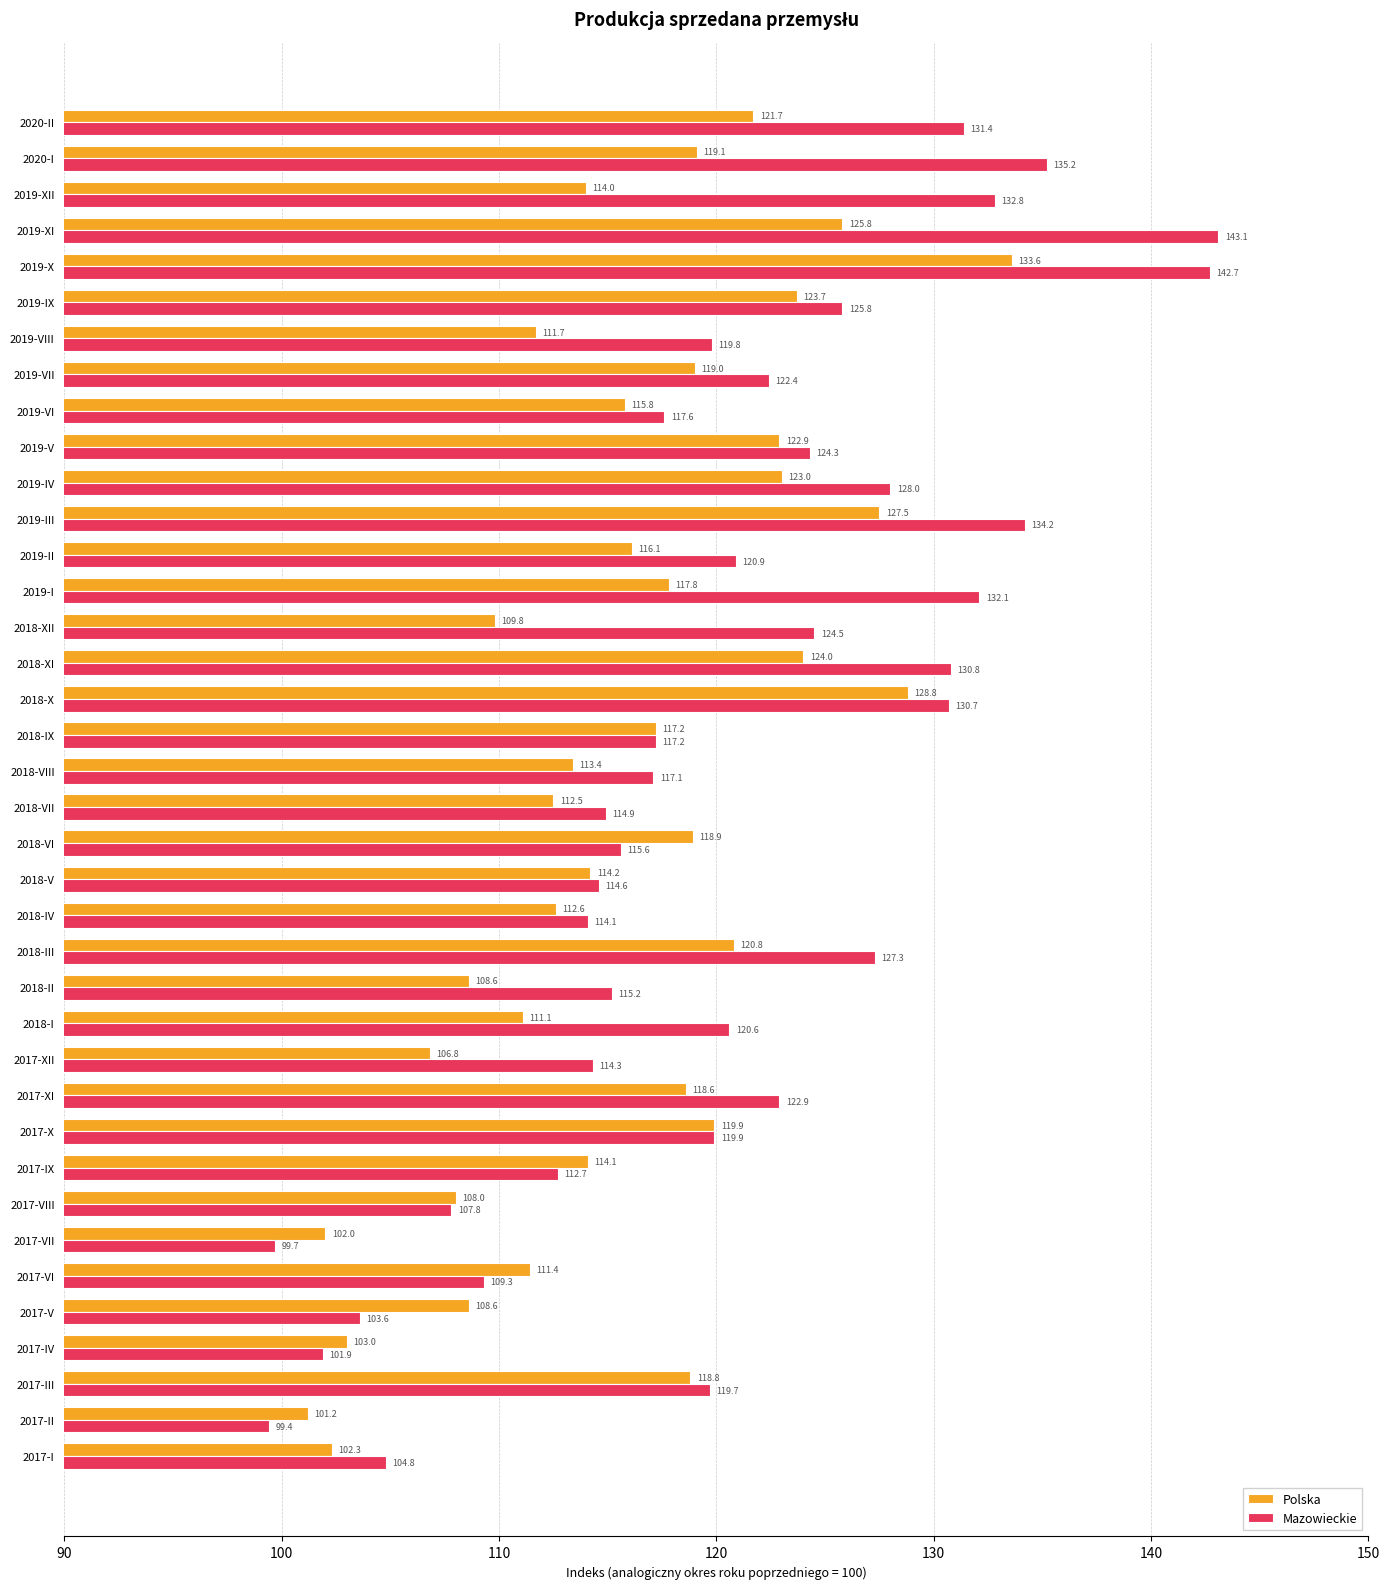

Rank the series by their average value, from highest to lowest.

Mazowieckie, Polska